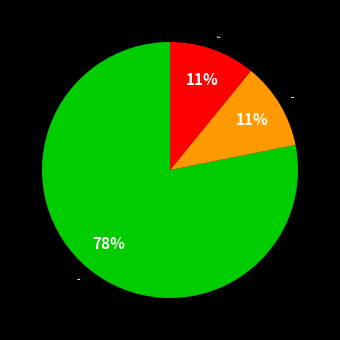

Is there any slice that represents more than half of the pie?

Yes